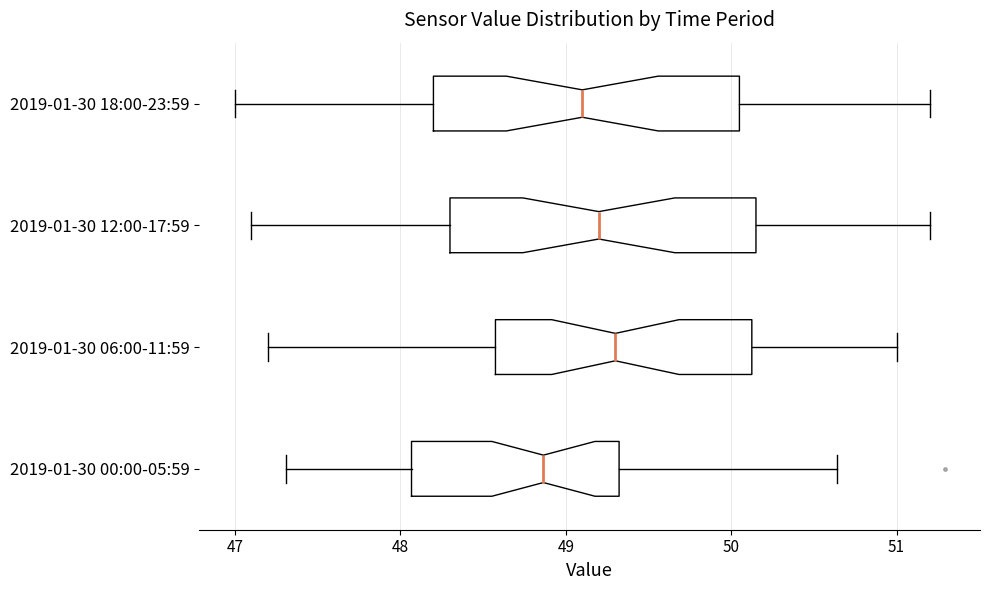

Reading bottom to top, transcribe this box plot: for each box, give where its median line is, the range the box spans, and where its two whiskers end, as read against the x-axis. The values are not printed on the chart, so give them approximately, as read against the axis.

2019-01-30 00:00-05:59: median 48.9, box 48.1 to 49.3, whiskers 47.3 to 50.6
2019-01-30 06:00-11:59: median 49.3, box 48.6 to 50.1, whiskers 47.2 to 51.0
2019-01-30 12:00-17:59: median 49.2, box 48.3 to 50.2, whiskers 47.1 to 51.2
2019-01-30 18:00-23:59: median 49.1, box 48.2 to 50.1, whiskers 47.0 to 51.2